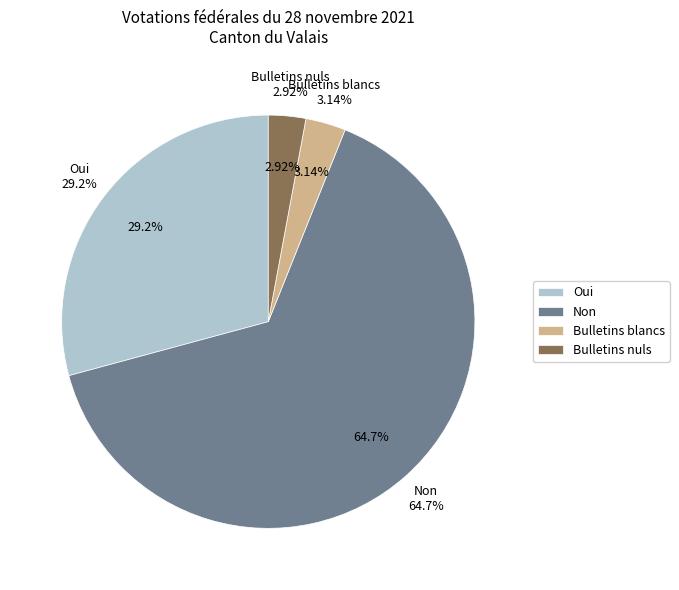

What portion of the pie excludes Oui?

70.8%